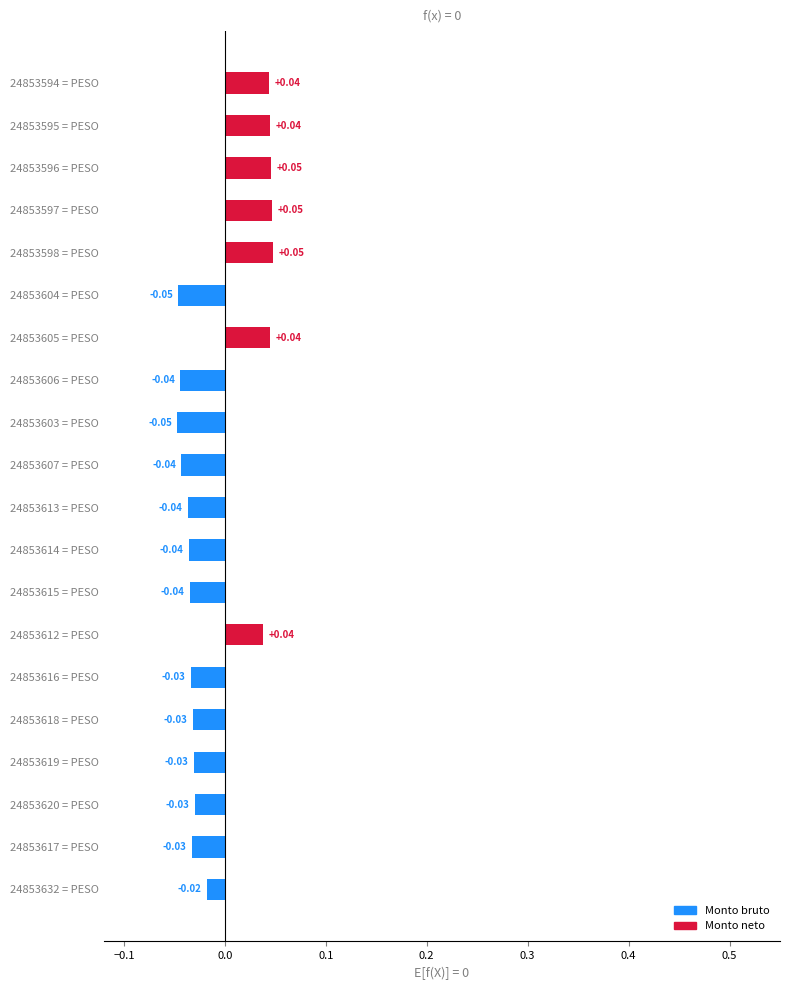

Does the chart contain any negative values?

Yes